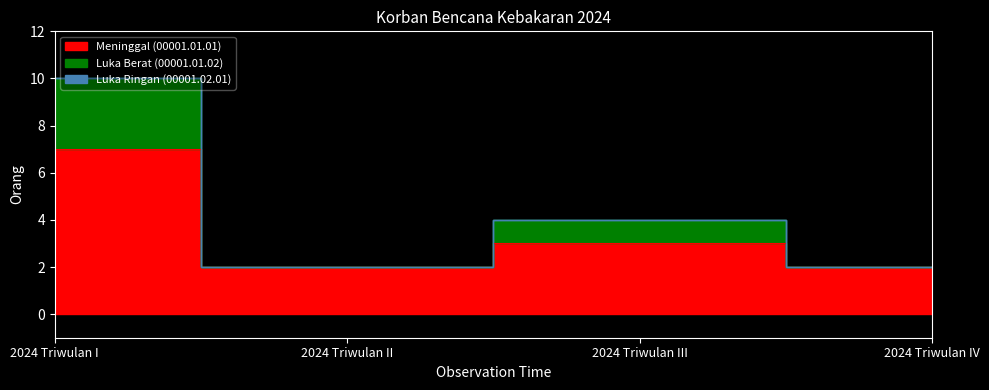

The value of Meninggal (00001.01.01) at 2024 Triwulan IV is 2. True or false?

True